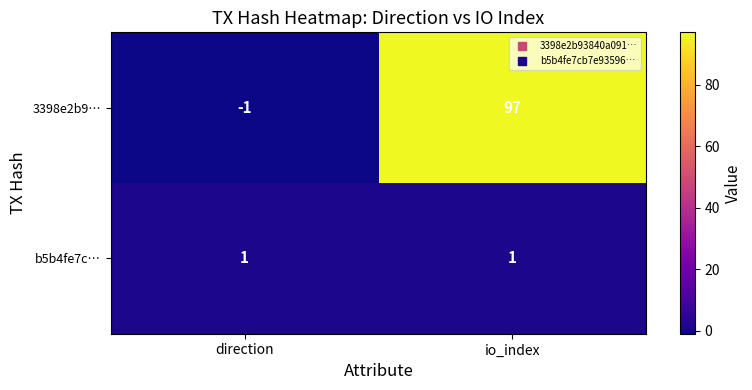

What is the minimum value shown in the chart?

-1